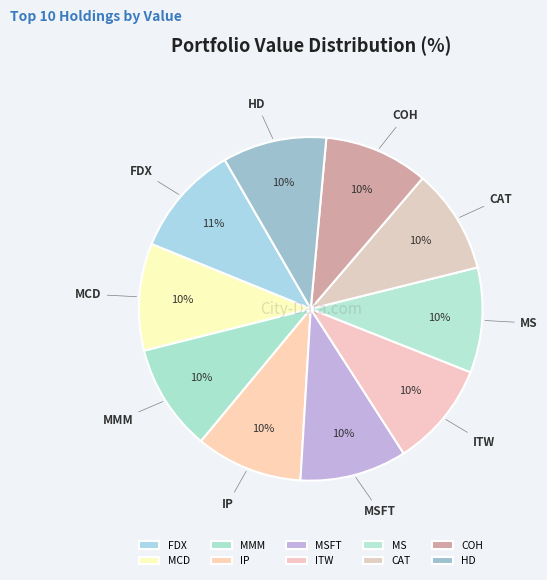

Count the number of slices in the pie.

10